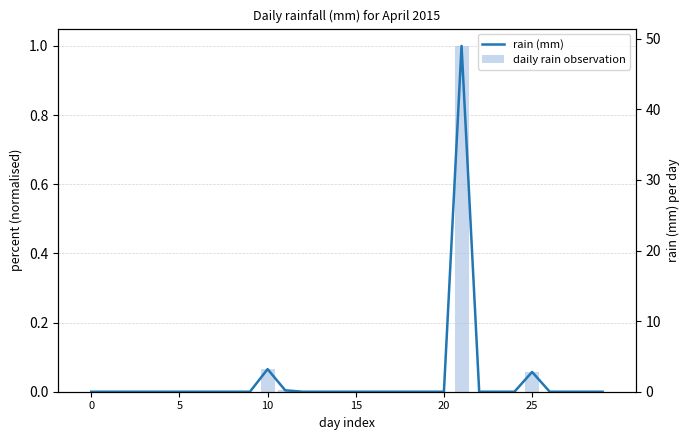

Which series has the largest total across all categories?

rain (mm)